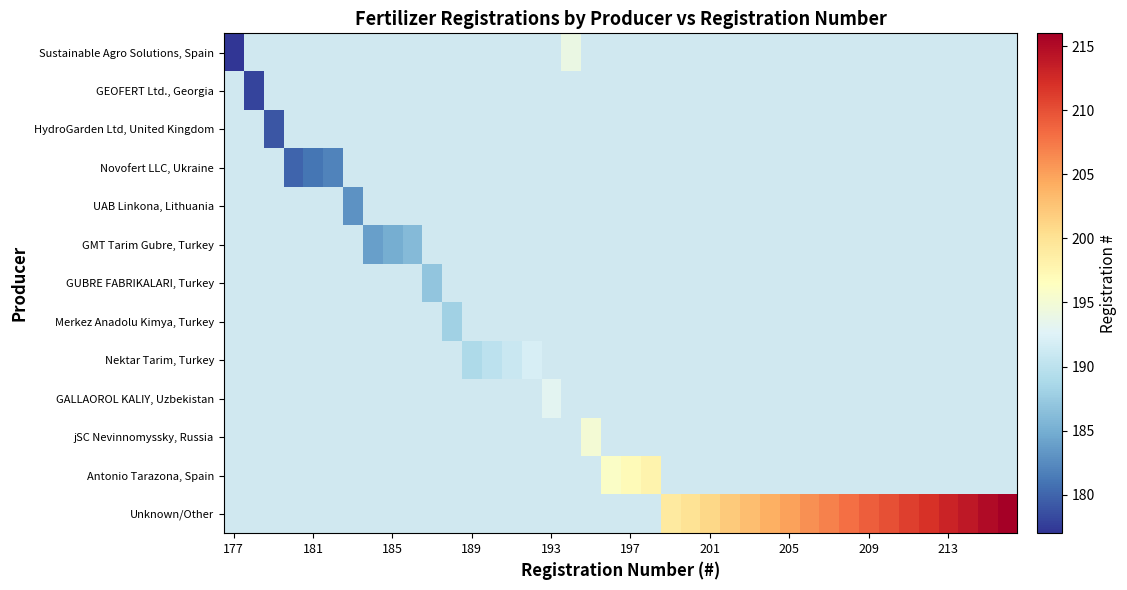

What is the smallest value displayed?

177.0